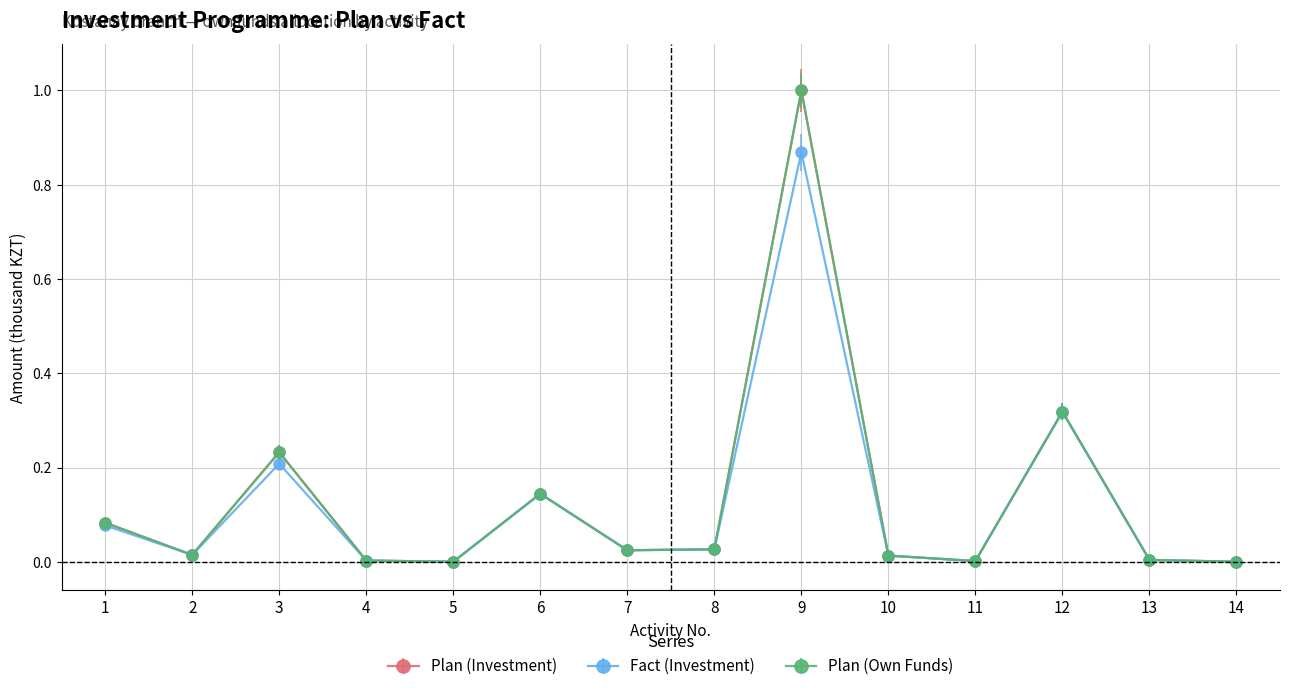

Reading left to right, extract all data points from this chart.

Plan (Investment): 1=0.1	2=0.0	3=0.2	4=0.0	5=0.0	6=0.1	7=0.0	8=0.0	9=1.0	10=0.0	11=0.0	12=0.3	13=0.0	14=0.0
Fact (Investment): 1=0.1	2=0.0	3=0.2	4=0.0	5=0.0	6=0.1	7=0.0	8=0.0	9=0.9	10=0.0	11=0.0	12=0.3	13=0.0	14=0.0
Plan (Own Funds): 1=0.1	2=0.0	3=0.2	4=0.0	5=0.0	6=0.1	7=0.0	8=0.0	9=1.0	10=0.0	11=0.0	12=0.3	13=0.0	14=0.0